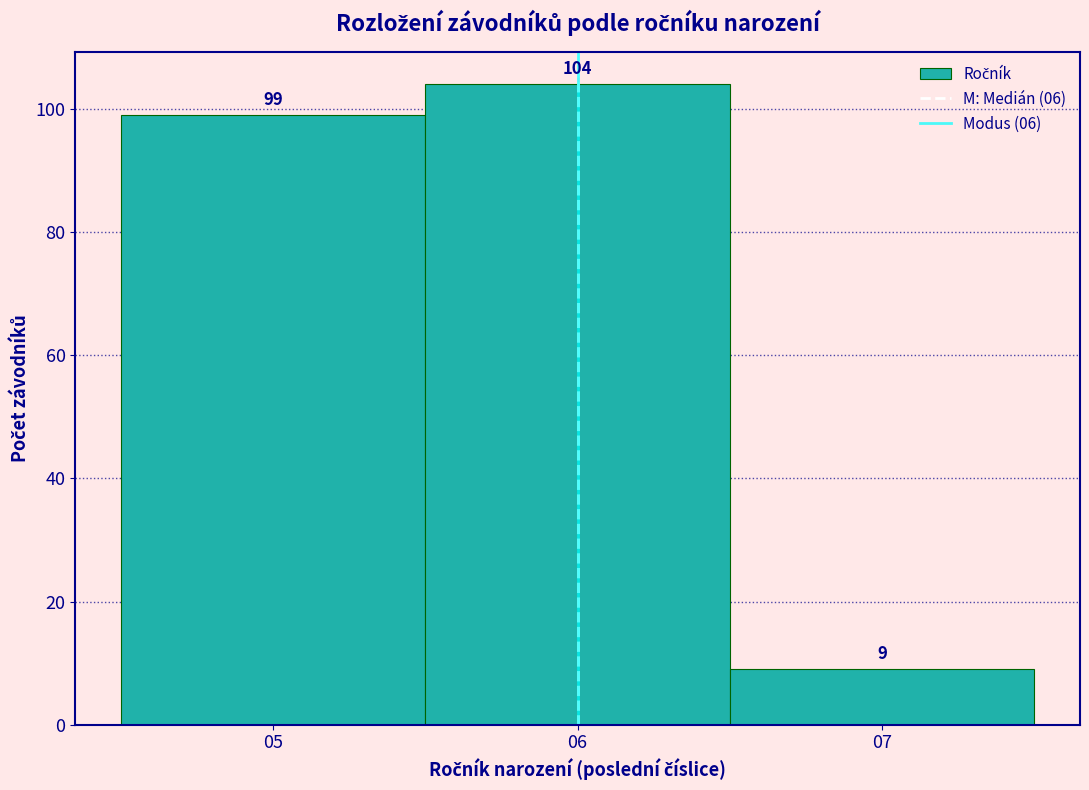

Reading left to right, list every bar in this chart as the range it spans on the x-axis followed by its height.

4.5 to 5.5: 99
5.5 to 6.5: 104
6.5 to 7.5: 9